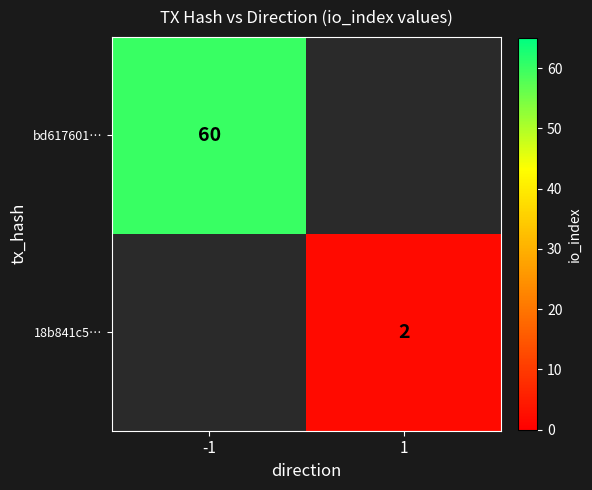

What is the minimum value shown in the chart?

2.0